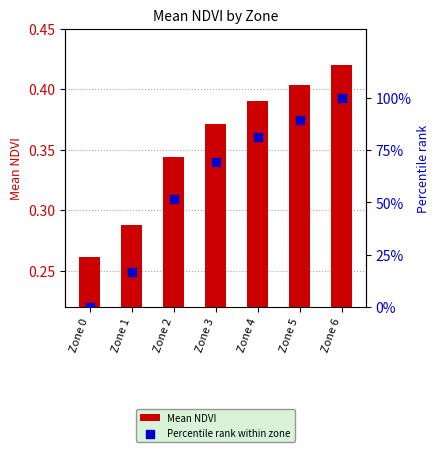

Which series has the largest total across all categories?

Percentile rank within zone